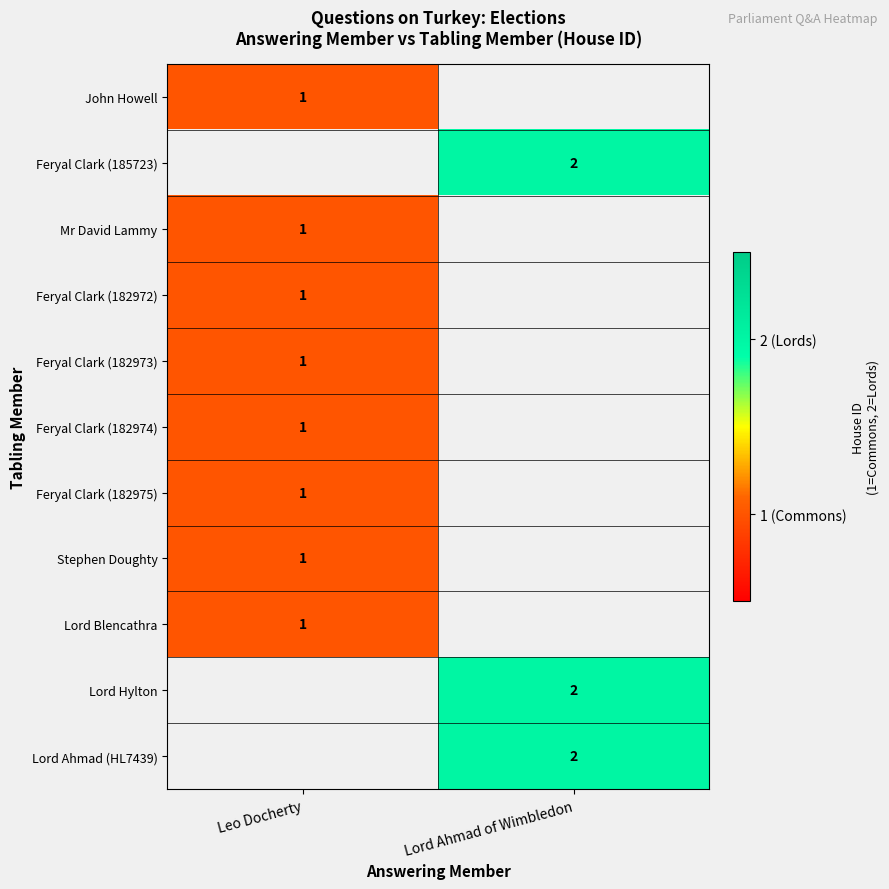

Is it true that Lord Blencathra equals 1 at Leo Docherty?

True